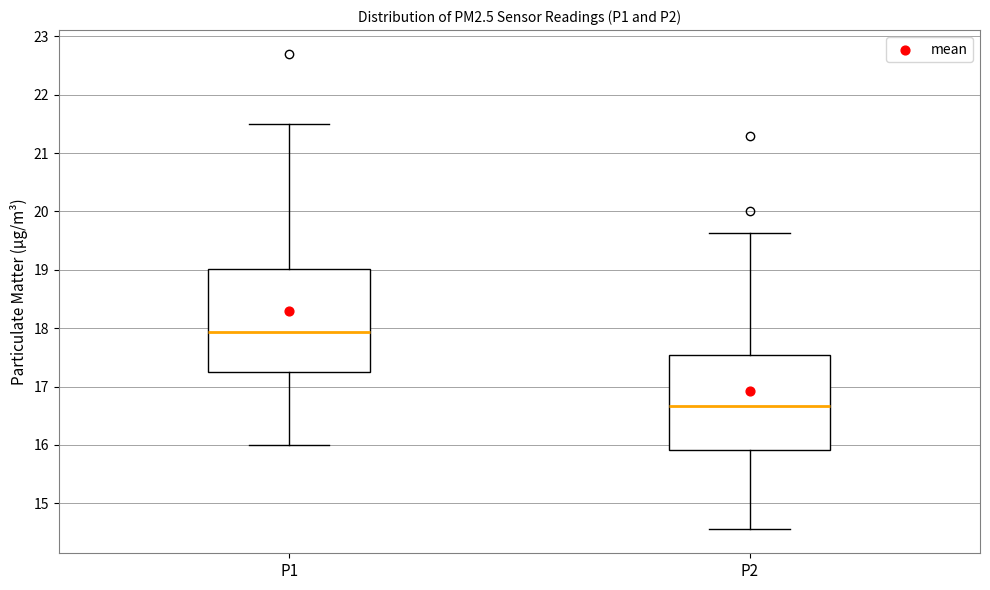

Reading left to right, transcribe this box plot: for each box, give where its median line is, the range the box spans, and where its two whiskers end, as read against the y-axis. The values are not printed on the chart, so give them approximately, as read against the axis.

P1: median 17.9, box 17.2 to 19.0, whiskers 16.0 to 21.5
P2: median 16.7, box 15.9 to 17.5, whiskers 14.6 to 19.6